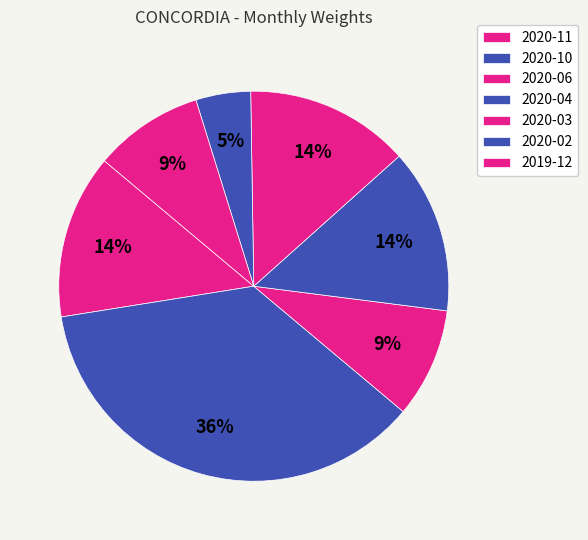

Count the number of slices in the pie.

7